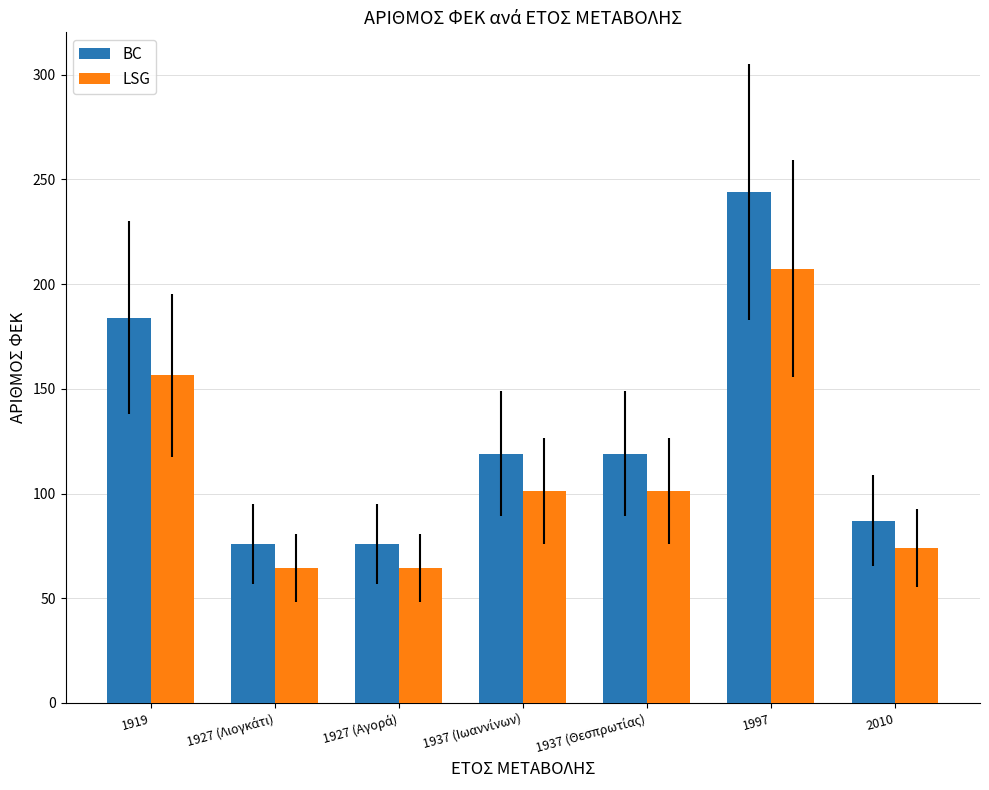

What is the difference between the maximum and second lowest values in the LSG series?

142.8